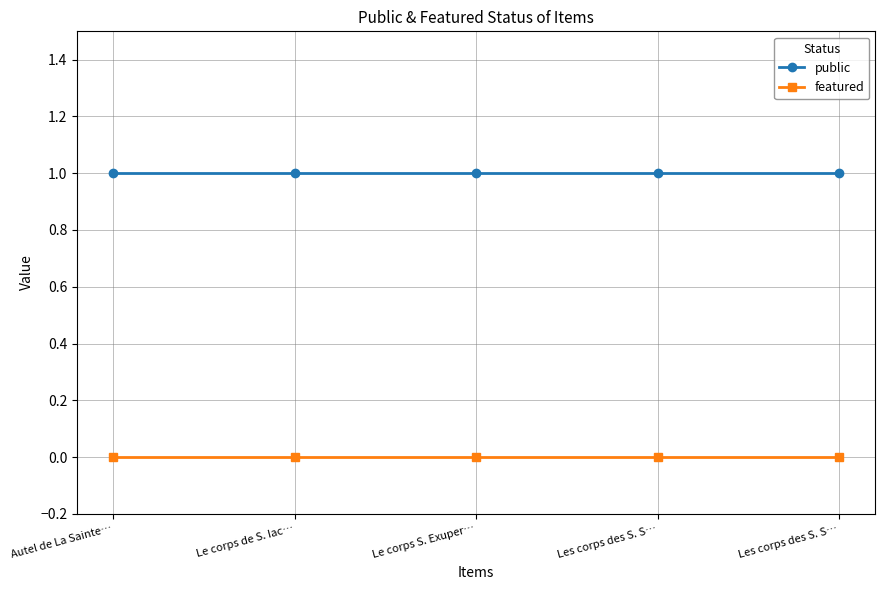

What are all the series names shown in the legend?

public, featured